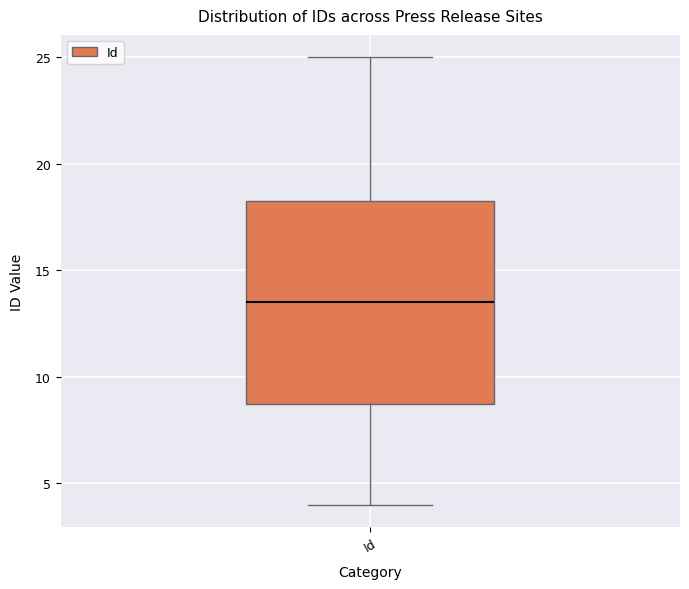

Where does the upper whisker of the box for Id end on the y-axis? The values are not printed on the chart, so give them approximately, as read against the axis.

25.0